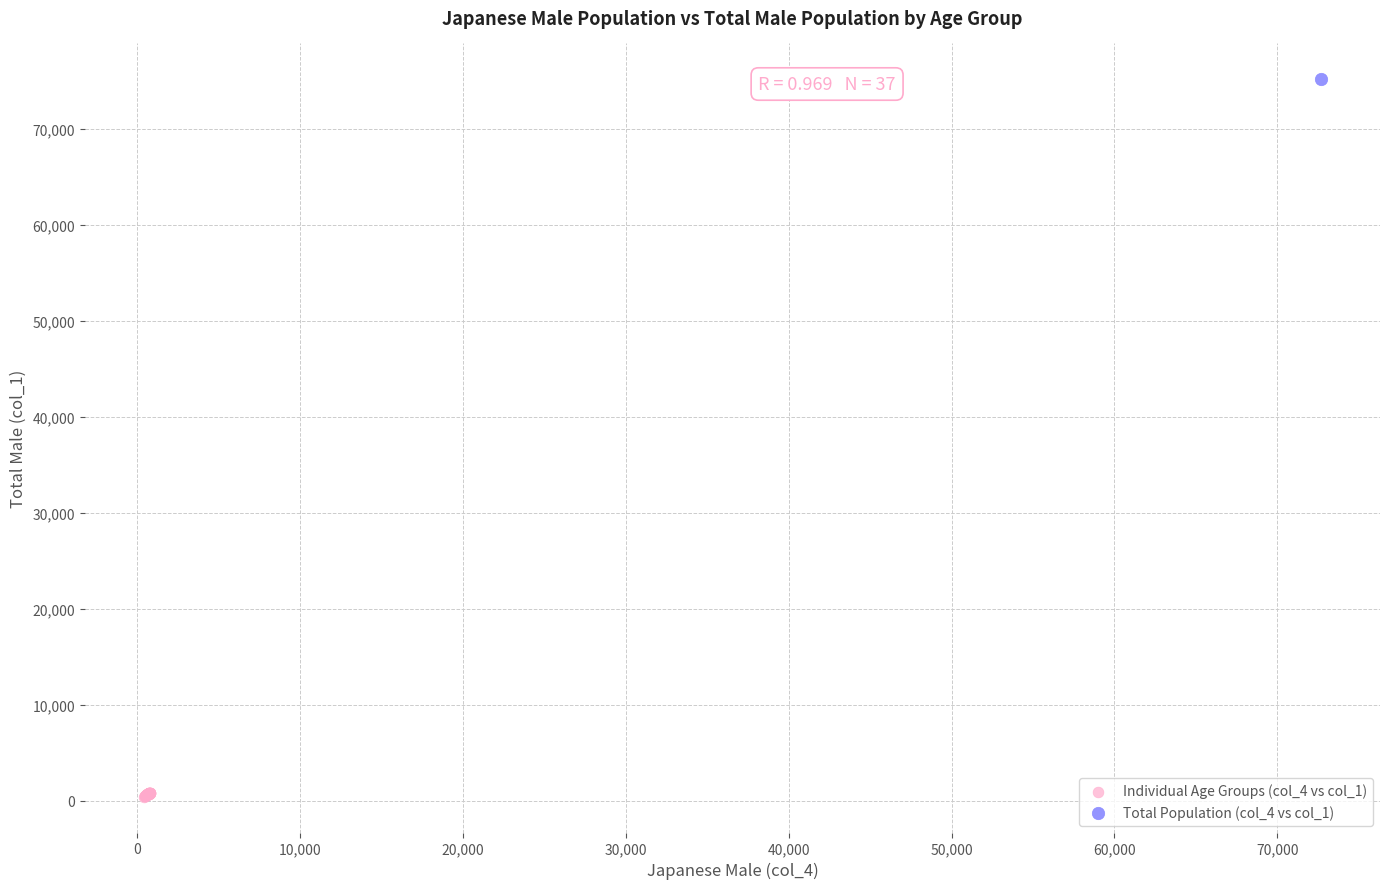

What are all the series names shown in the legend?

Individual Age Groups (col_4 vs col_1), Total Population (col_4 vs col_1)